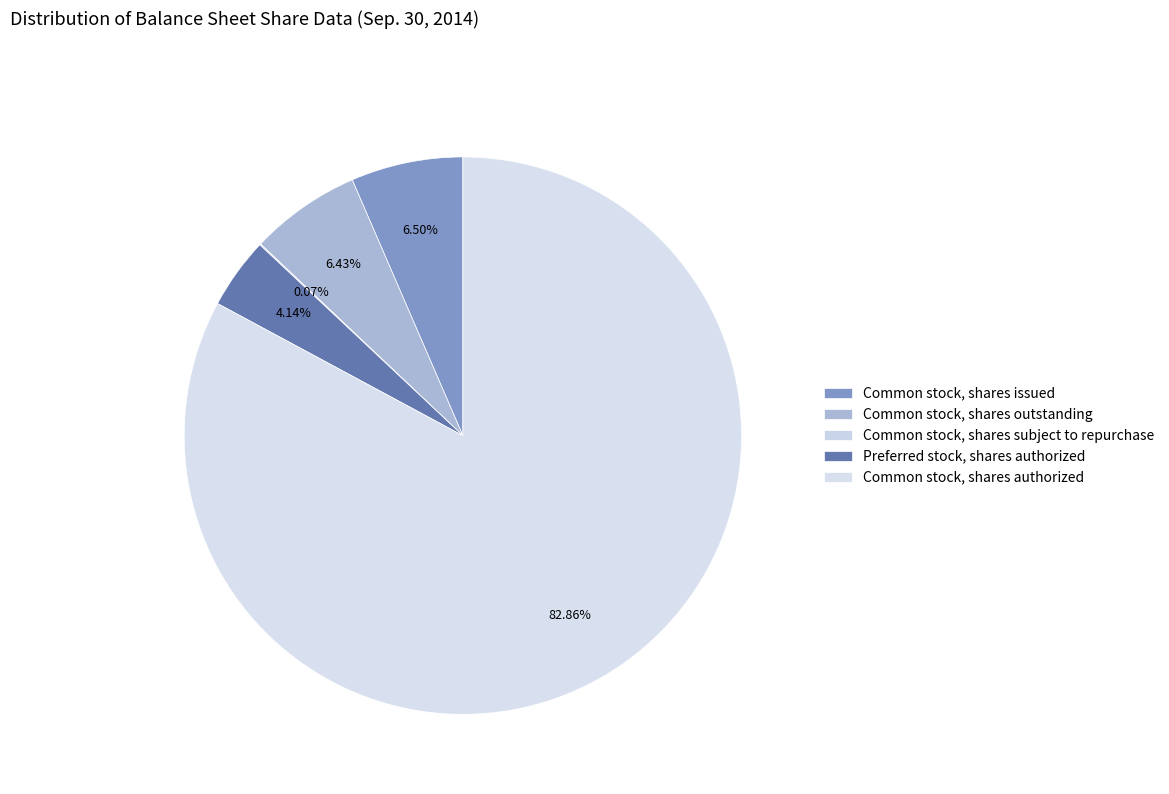

Is there any slice that represents more than half of the pie?

Yes